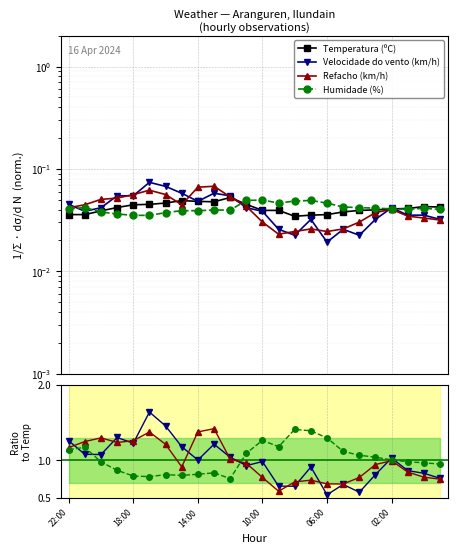

At how many categories does at least one series exceed 0?

24